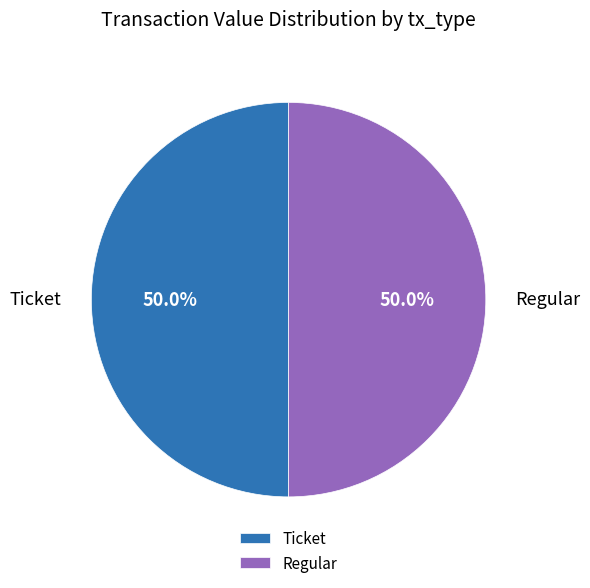

What is the ratio of the value at Regular to the value at Ticket?

1.0